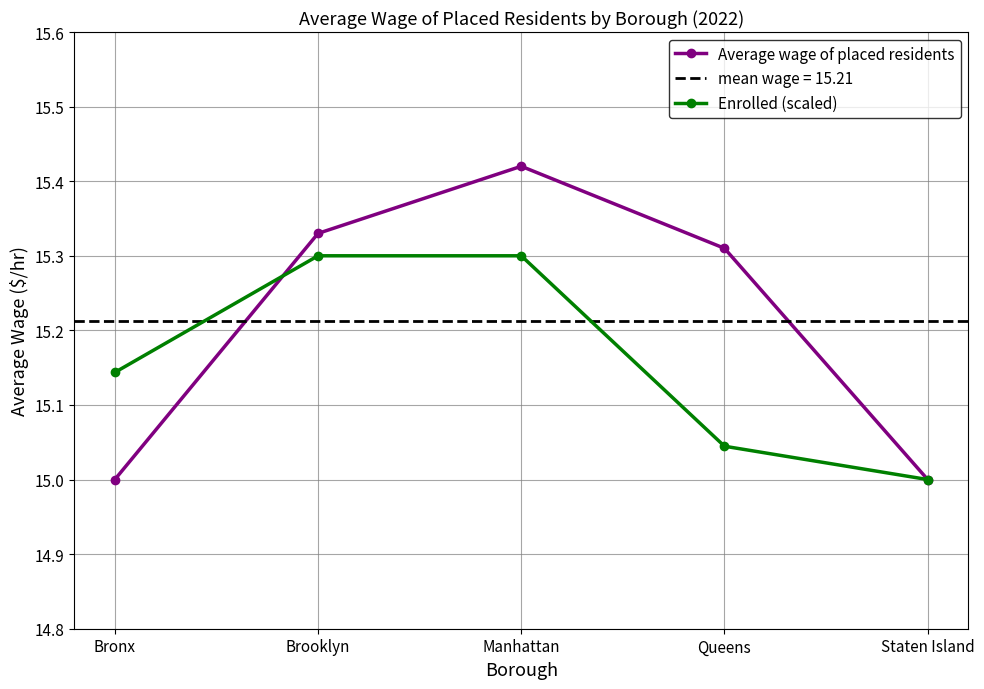

Where is the first local maximum for Average wage of placed residents?

Manhattan